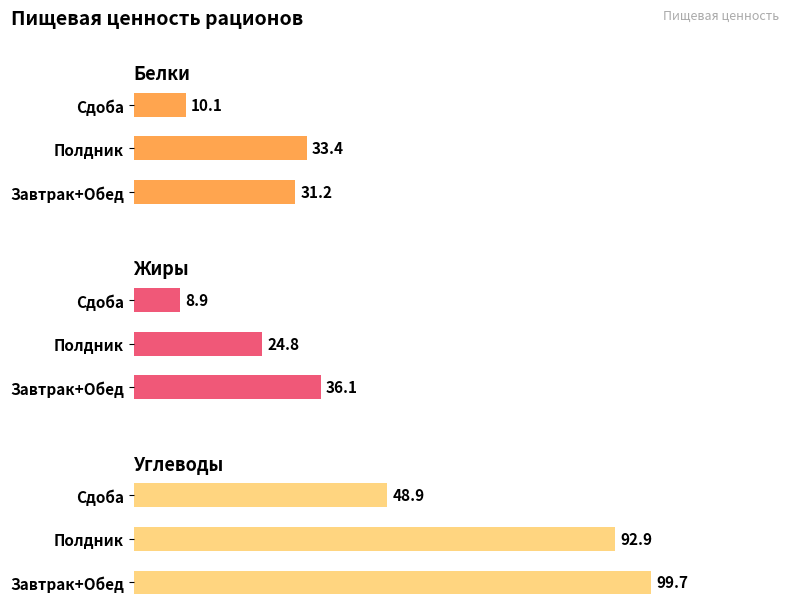

How many values in the Белки series are below 31?

1